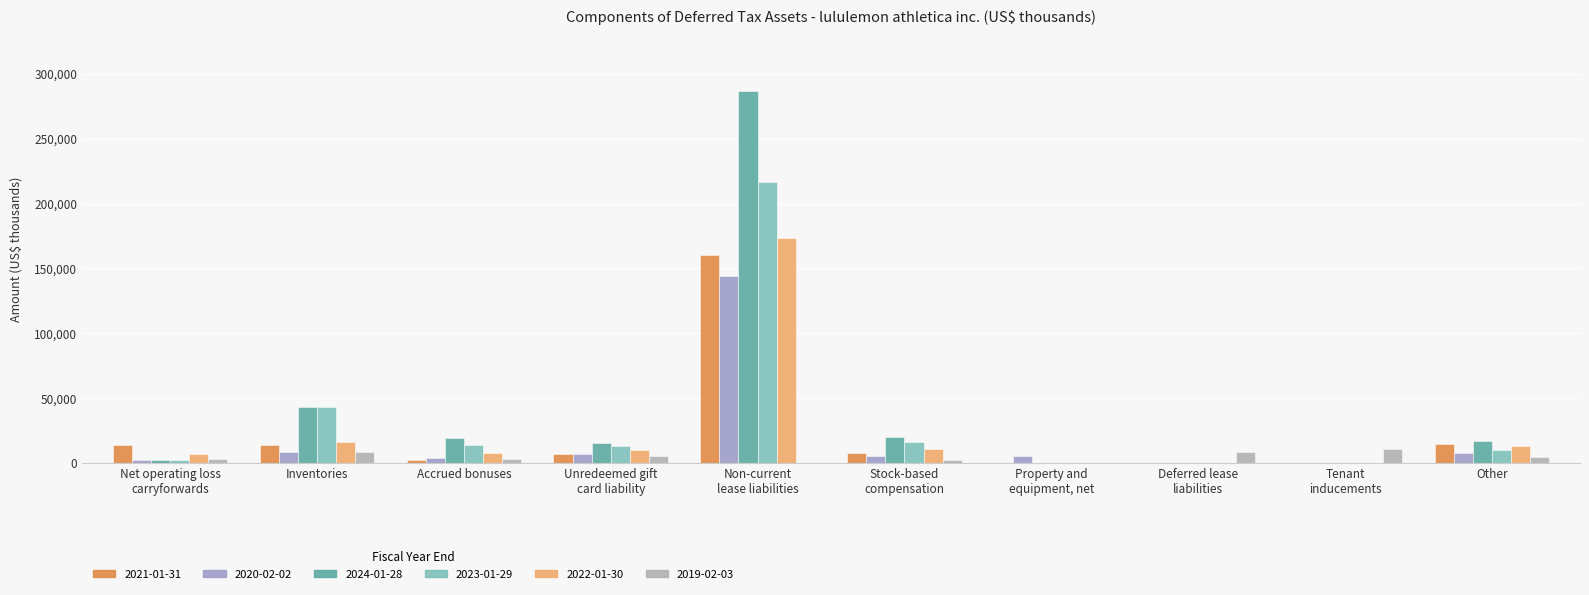

Count the number of data series in this chart.

6